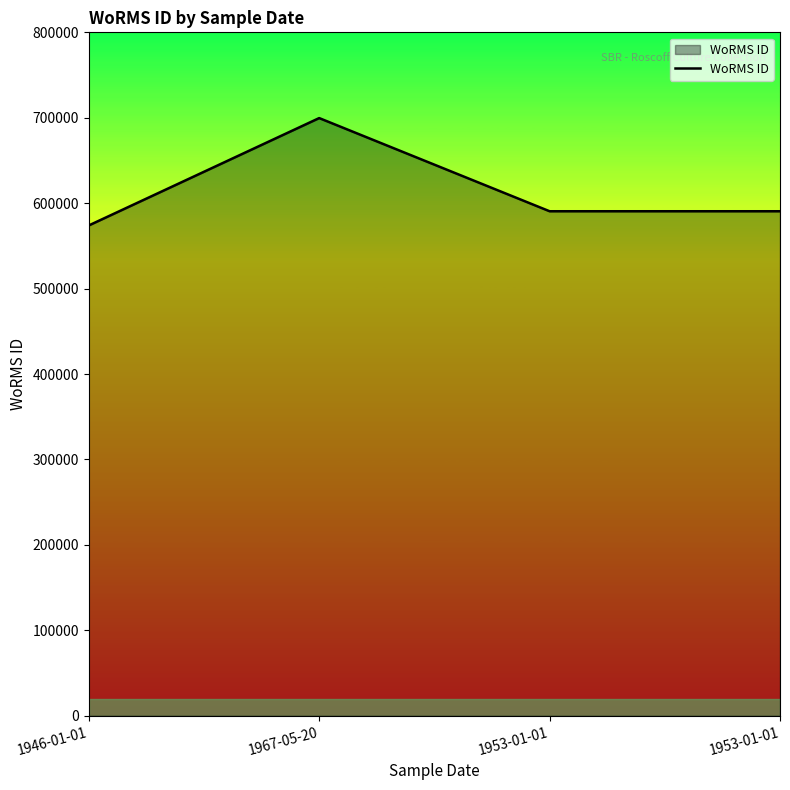

Approximately how many times larger is the value at 1953-01-01 compared to 1946-01-01?

1.0